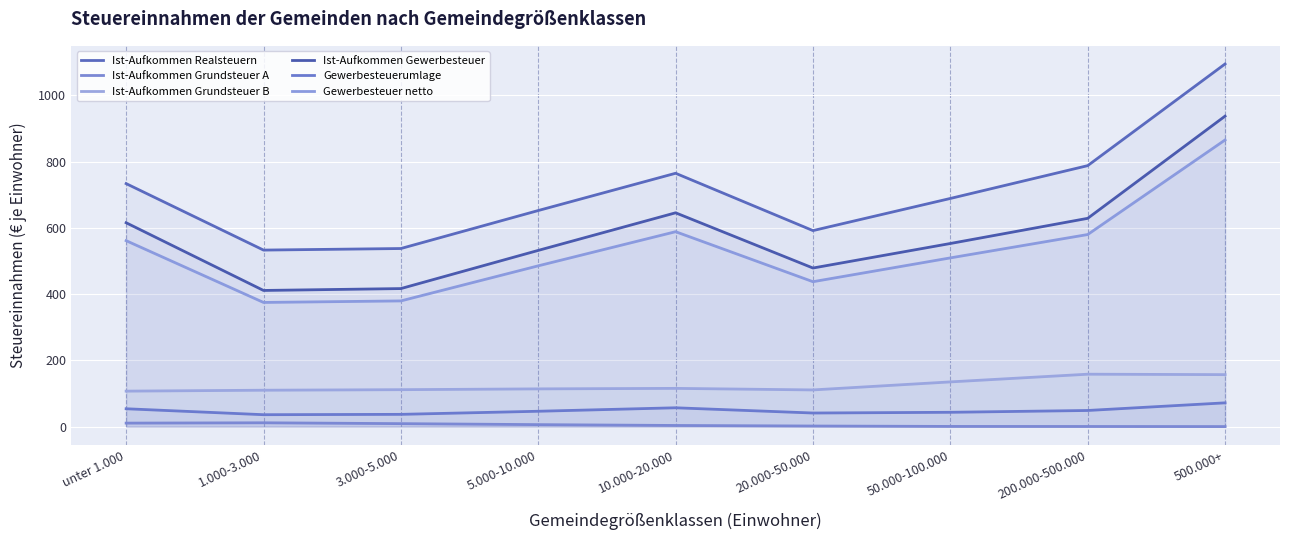

What is the label of the 1st point from the left?

unter 1.000